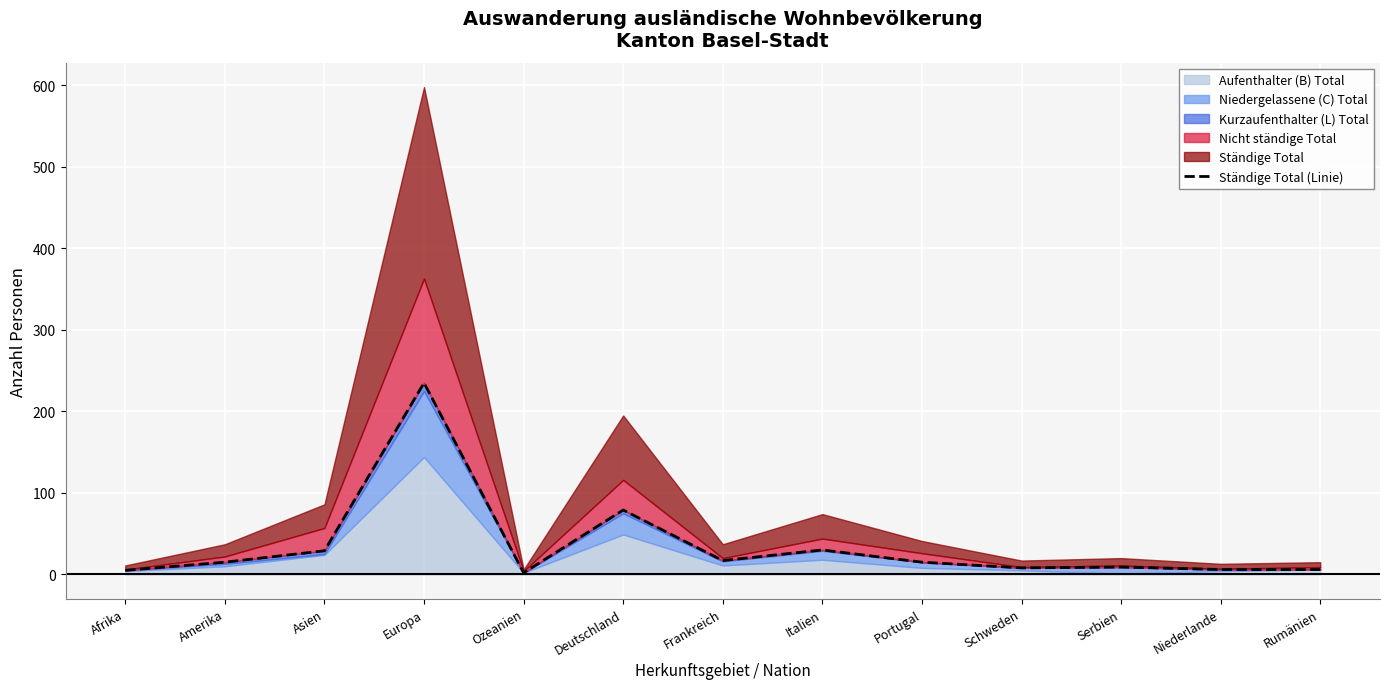

What is the sum of all values?

456